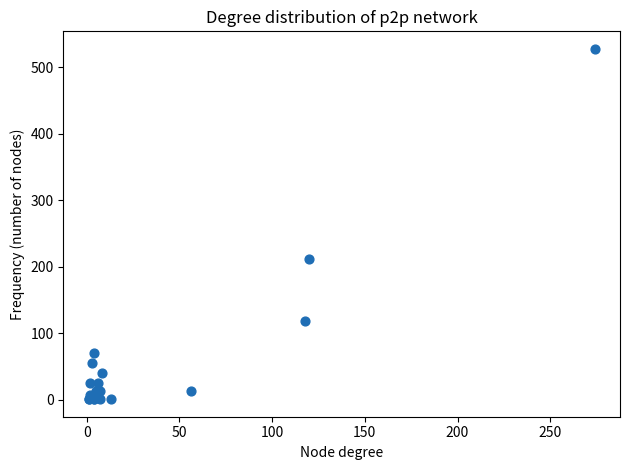

What Y value in the scatter plot is closest to 264?

212